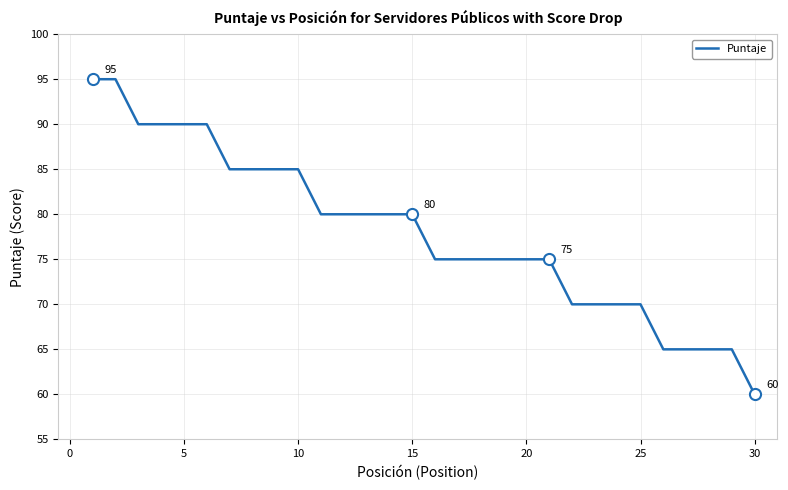

Reading right to left, transcribe all the data shown in this chart.

60	65	65	65	65	70	70	70	70	75	75	75	75	75	75	80	80	80	80	80	85	85	85	85	90	90	90	90	95	95